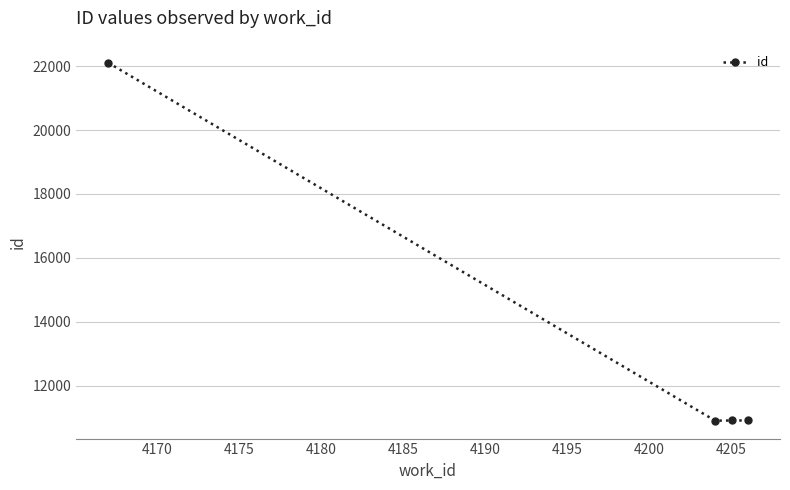

What is the smallest value displayed?

10902